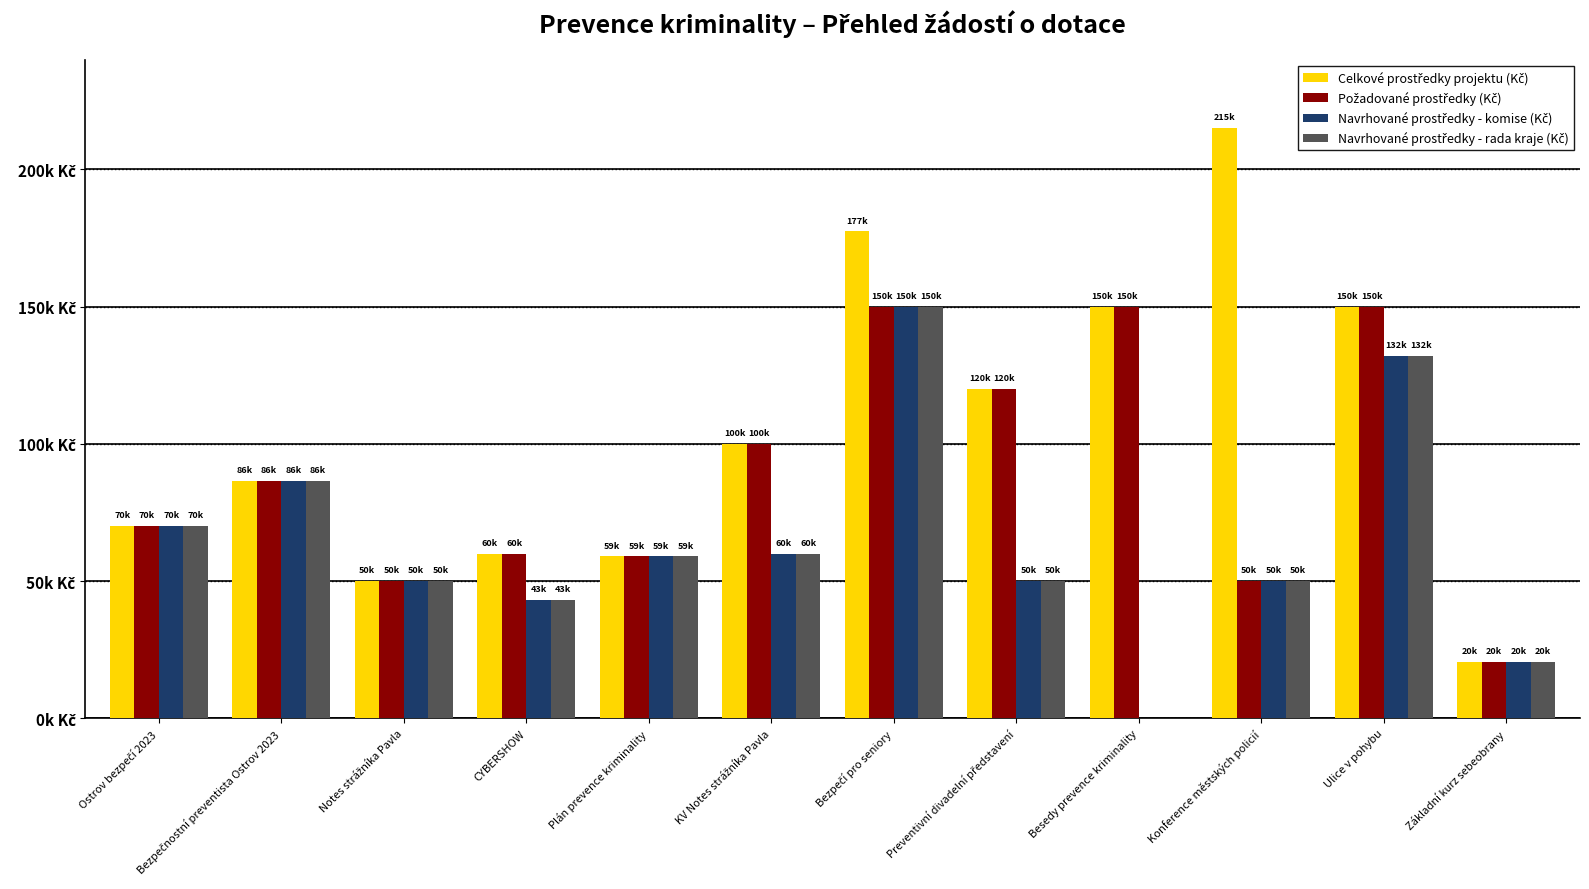

Does the chart contain stacked bars?

No